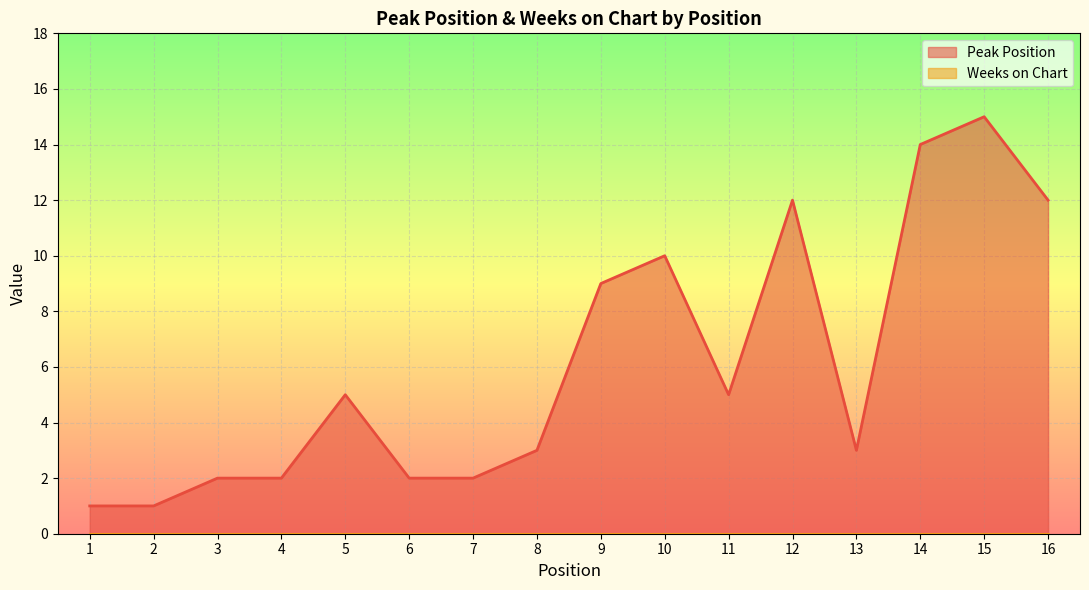

Does the chart display data point markers on the line(s)?

No